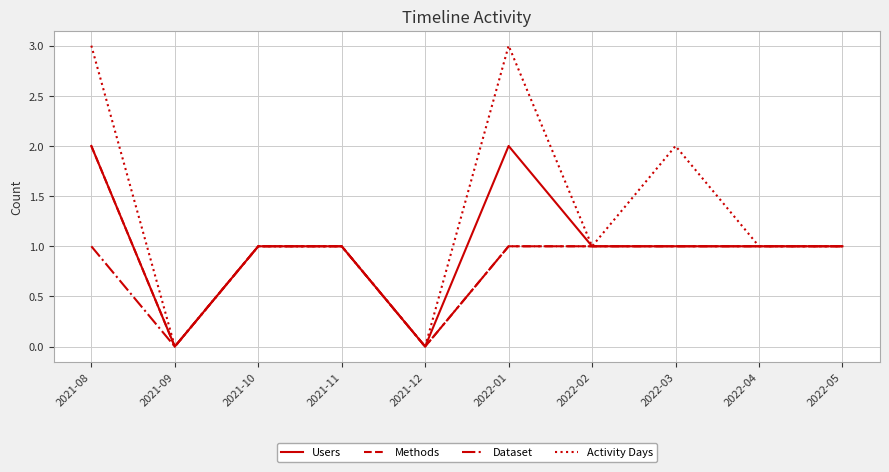

Where is the first local minimum for Activity Days?

2021-09